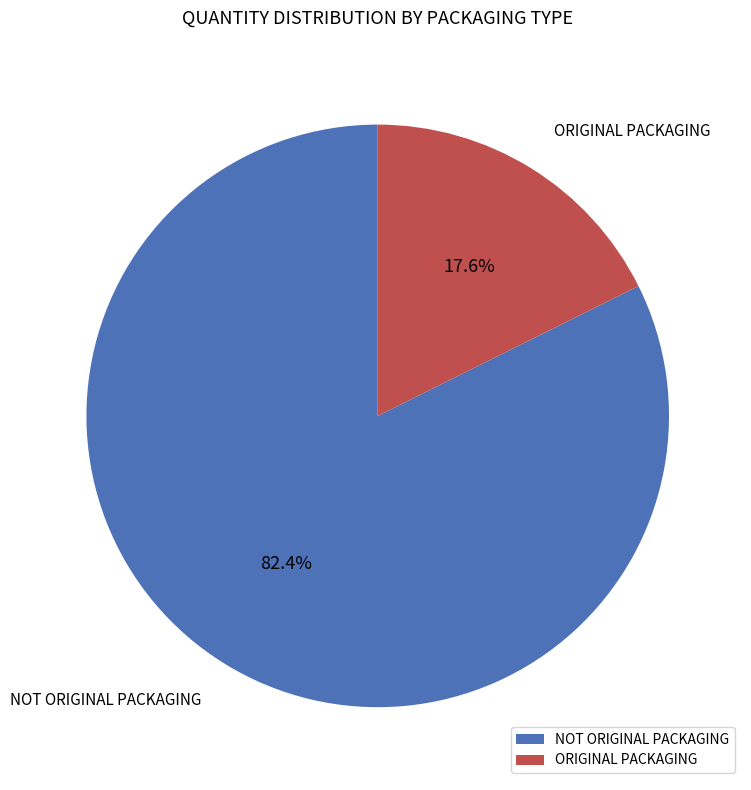

Rank the categories by value from lowest to highest.

ORIGINAL PACKAGING, NOT ORIGINAL PACKAGING